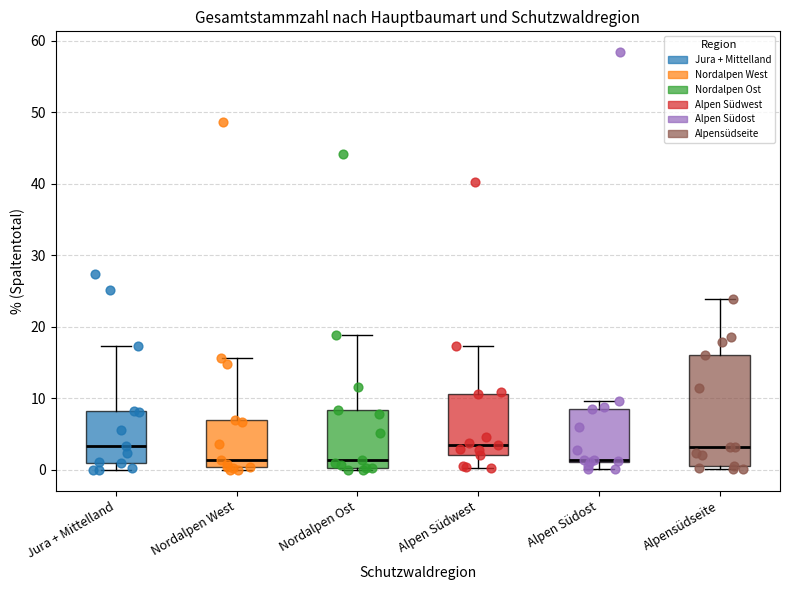

Where is the upper edge of the box for Alpen Südost on the y-axis? The values are not printed on the chart, so give them approximately, as read against the axis.

9